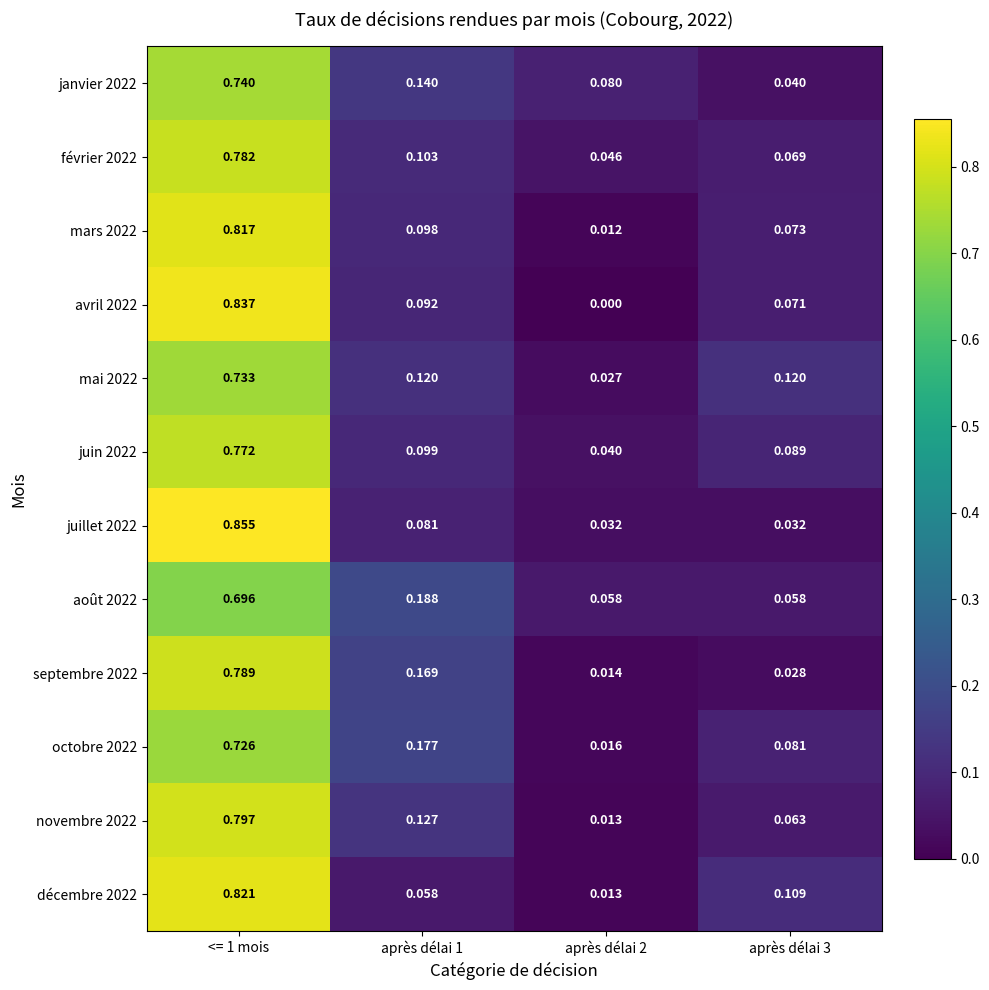

Which series has the largest range (max minus min)?

avril 2022